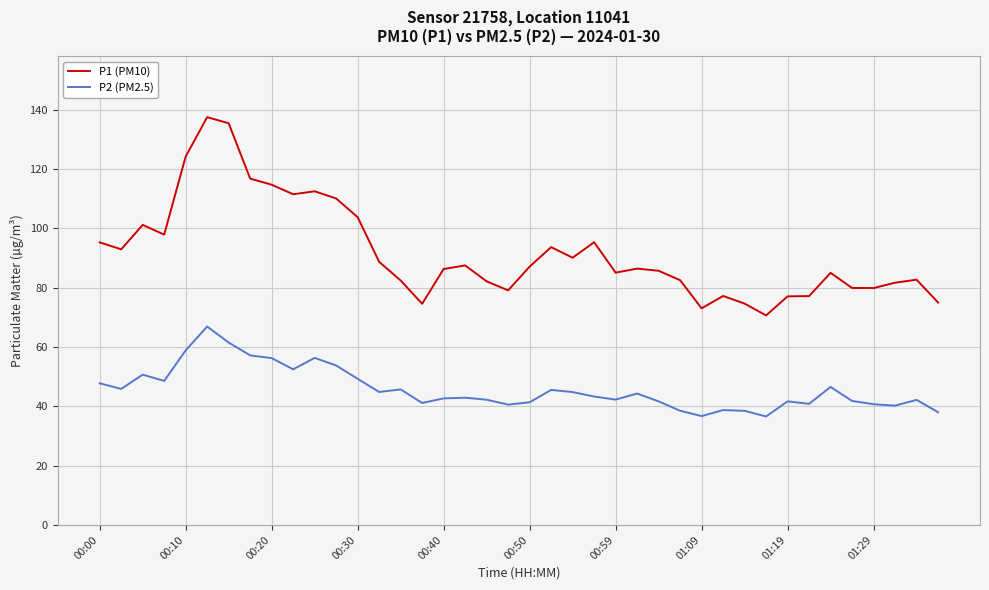

What is the difference between the maximum and minimum values in the P2 (PM2.5) series?

30.3